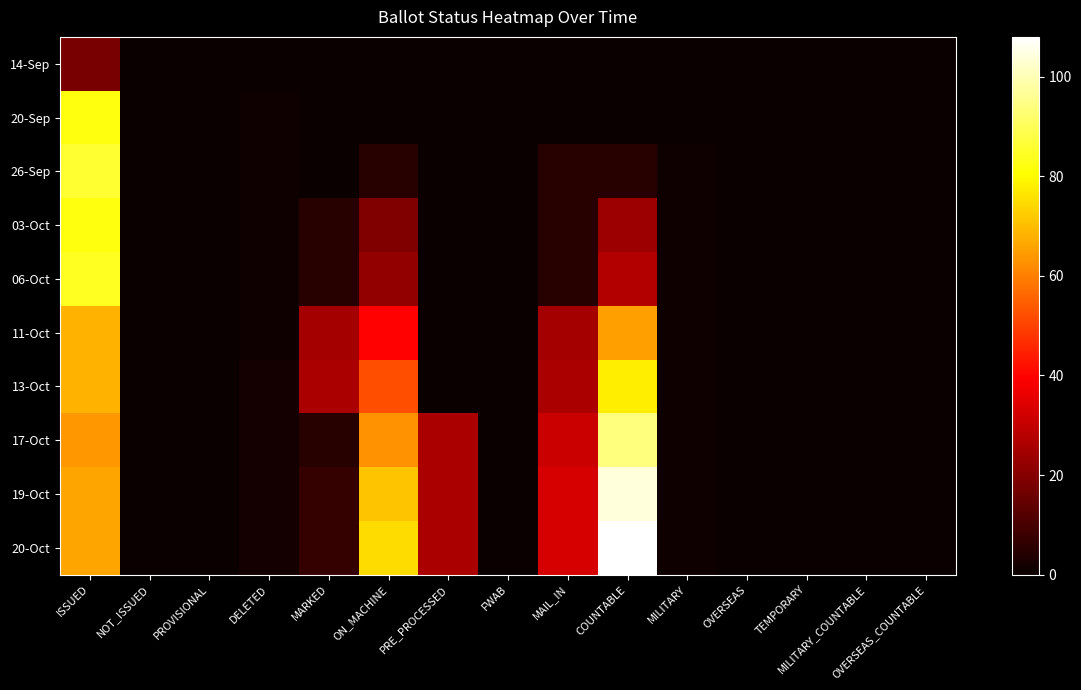

At which category does the chart reach its peak across all series?

COUNTABLE